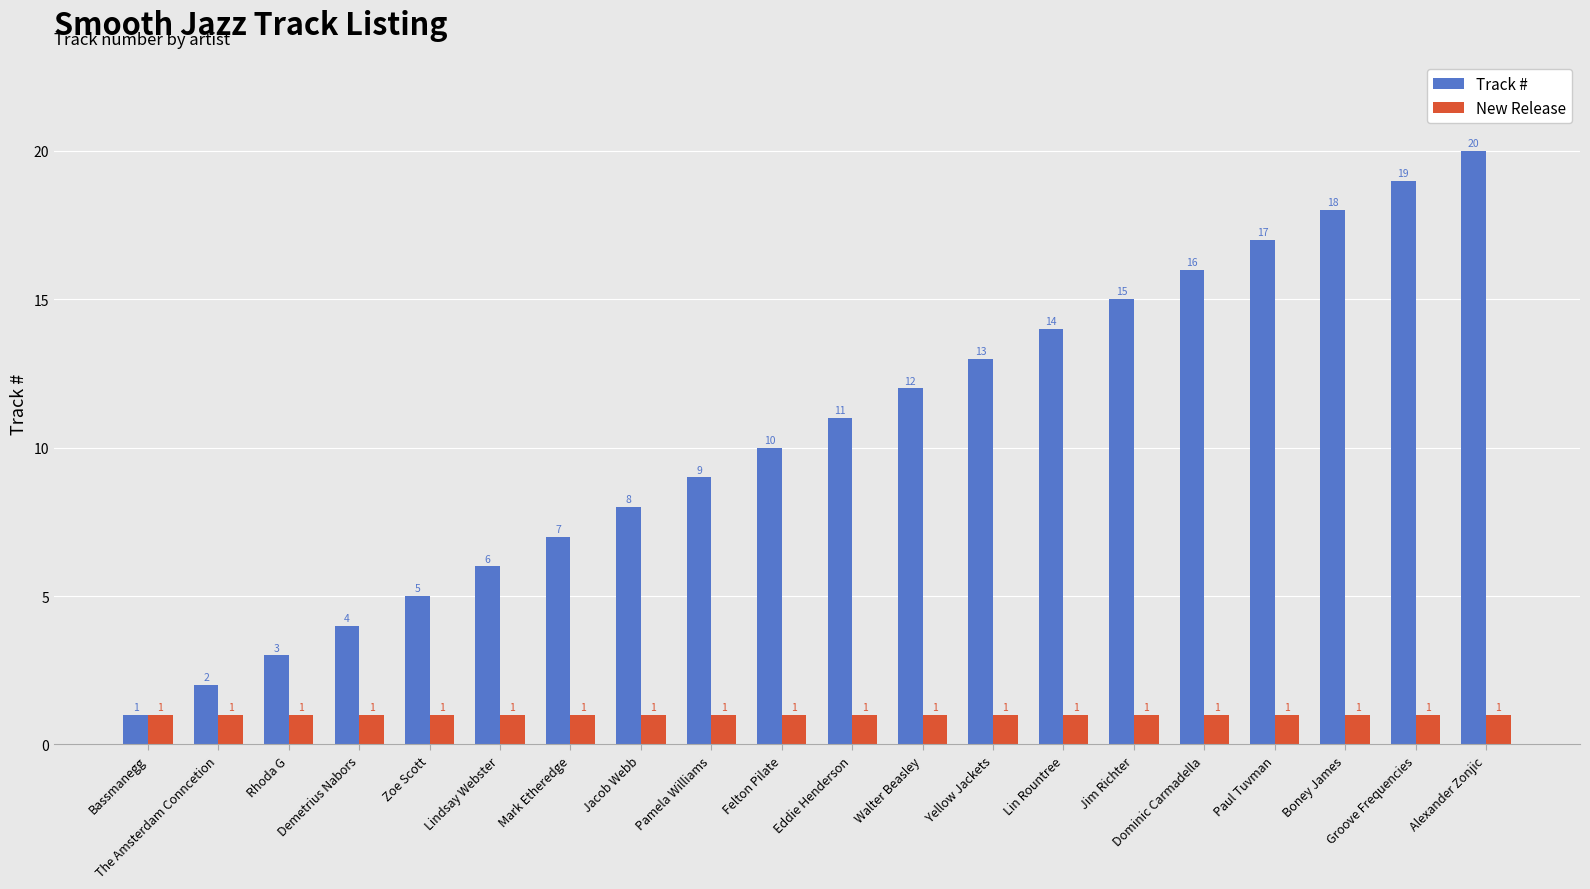

Rank the series by their maximum value, from highest to lowest.

Track #, New Release